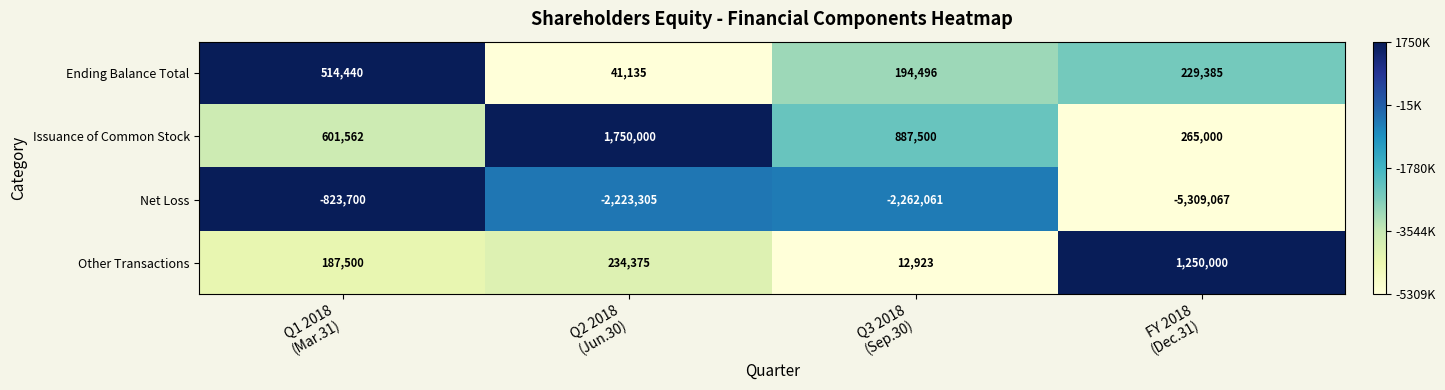

Reading left to right, list all the values displayed in this chart.

Ending Balance Total: 514440	41135	194496	229385
Issuance of Common Stock: 601562	1750000	887500	265000
Net Loss: -823700	-2223305	-2262061	-5309067
Other Transactions: 187500	234375	12923	1250000